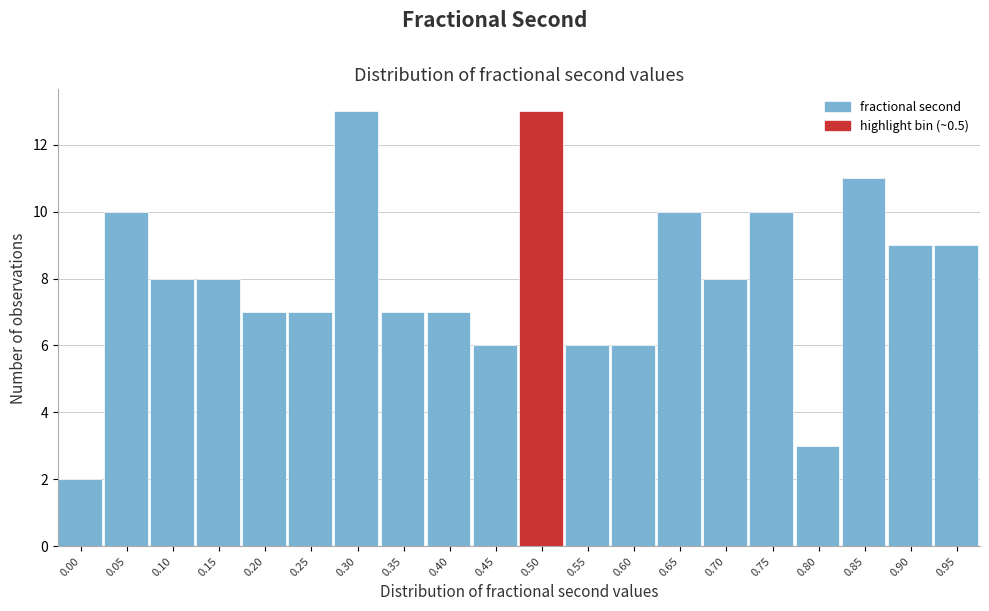

Reading left to right, what are all the values shown in this chart?

0.00=2	0.05=10	0.10=8	0.15=8	0.20=7	0.25=7	0.30=13	0.35=7	0.40=7	0.45=6	0.50=13	0.55=6	0.60=6	0.65=10	0.70=8	0.75=10	0.80=3	0.85=11	0.90=9	0.95=9